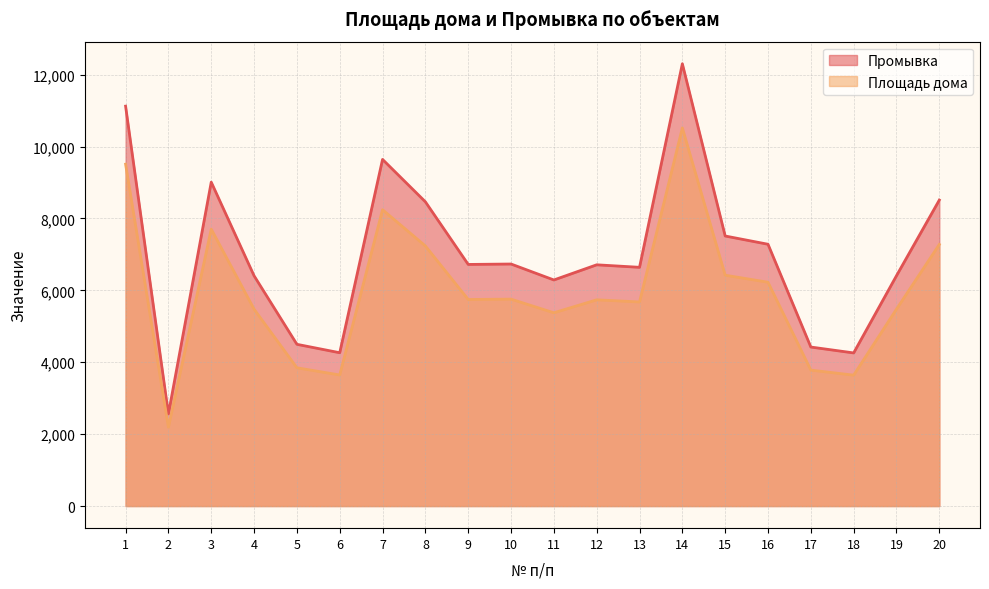

Which series changed the most between 7 and 10?

Промывка